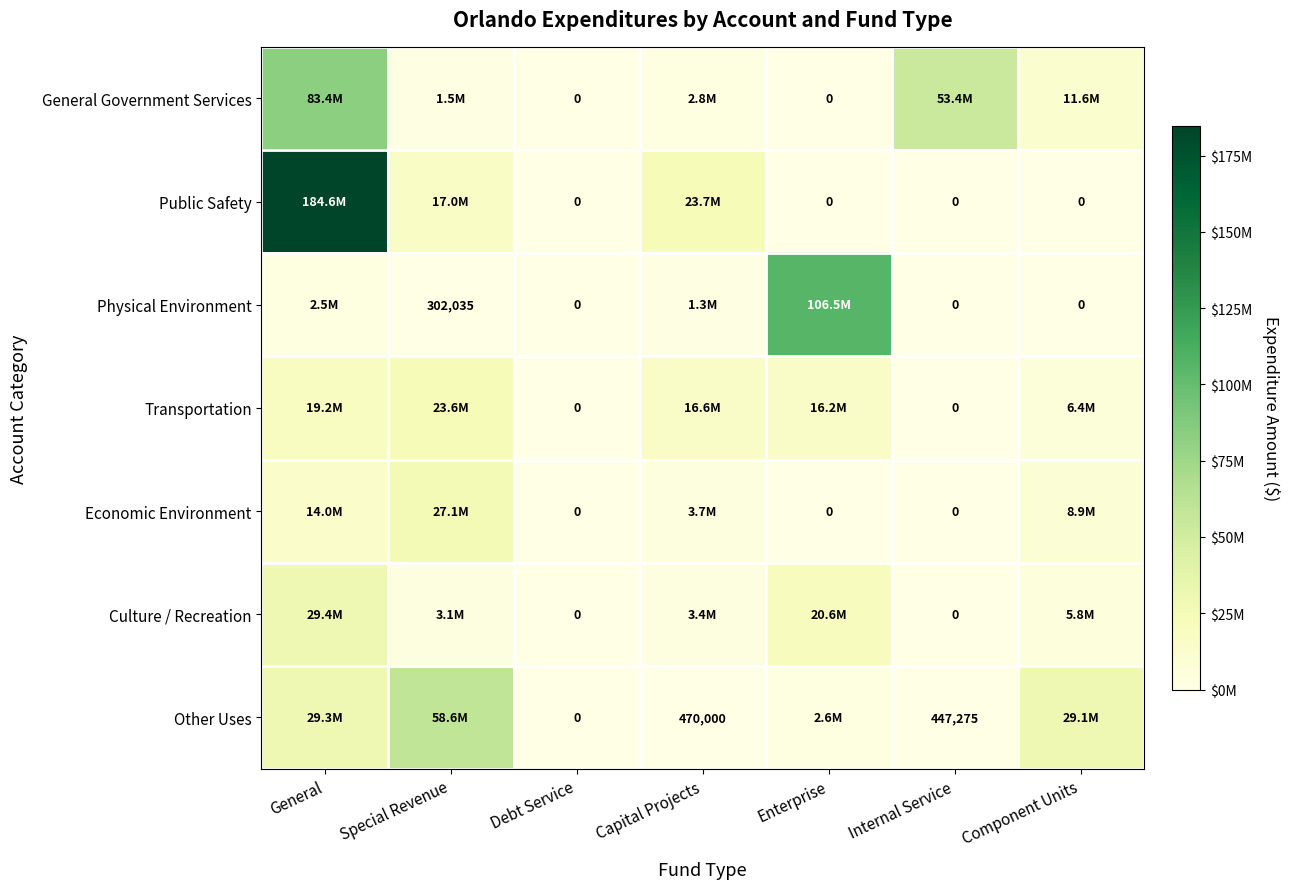

What is the approximate value of General Government Services at Capital Projects?

2822026